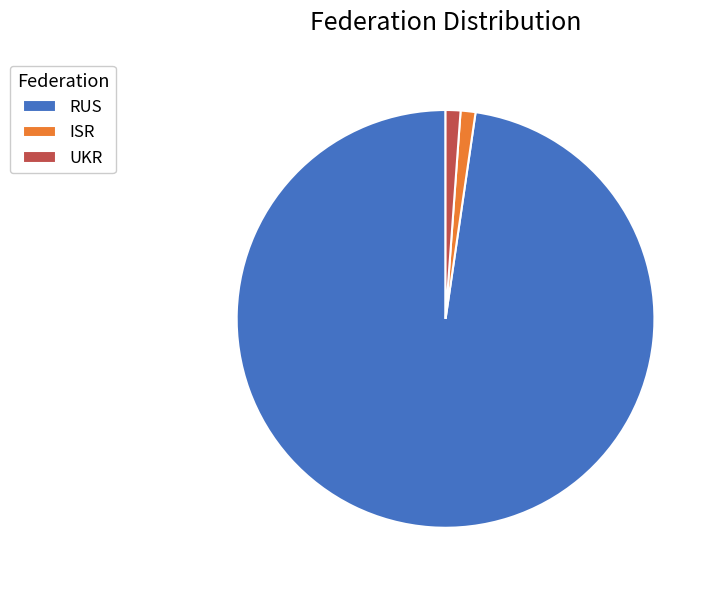

Which category accounts for the majority?

RUS